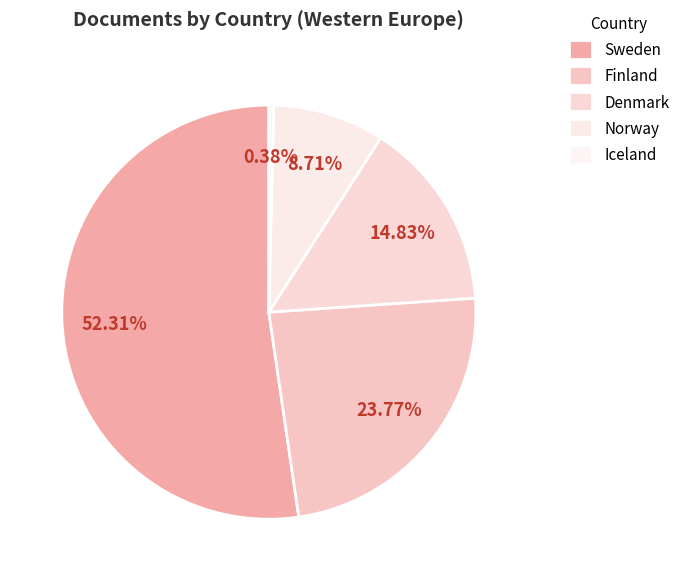

To the nearest percent, what portion does Finland represent?

24%